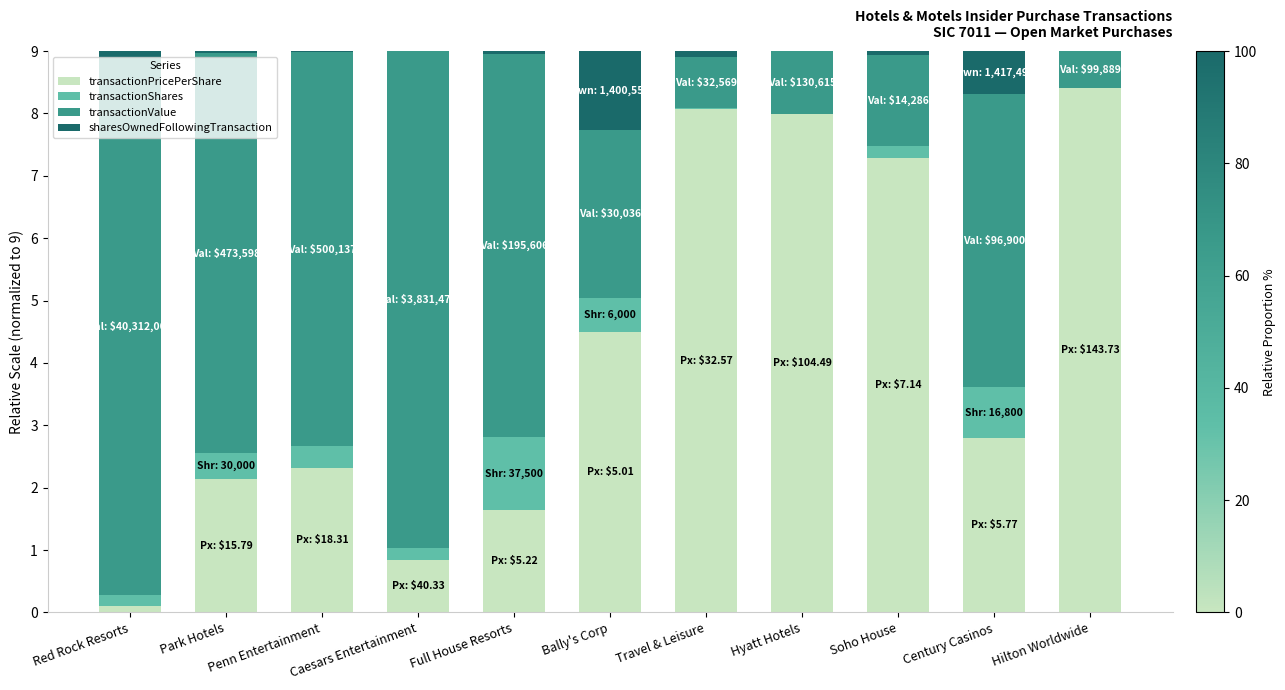

Is it true that transactionPricePerShare equals 4.0 at Hilton Worldwide?

False